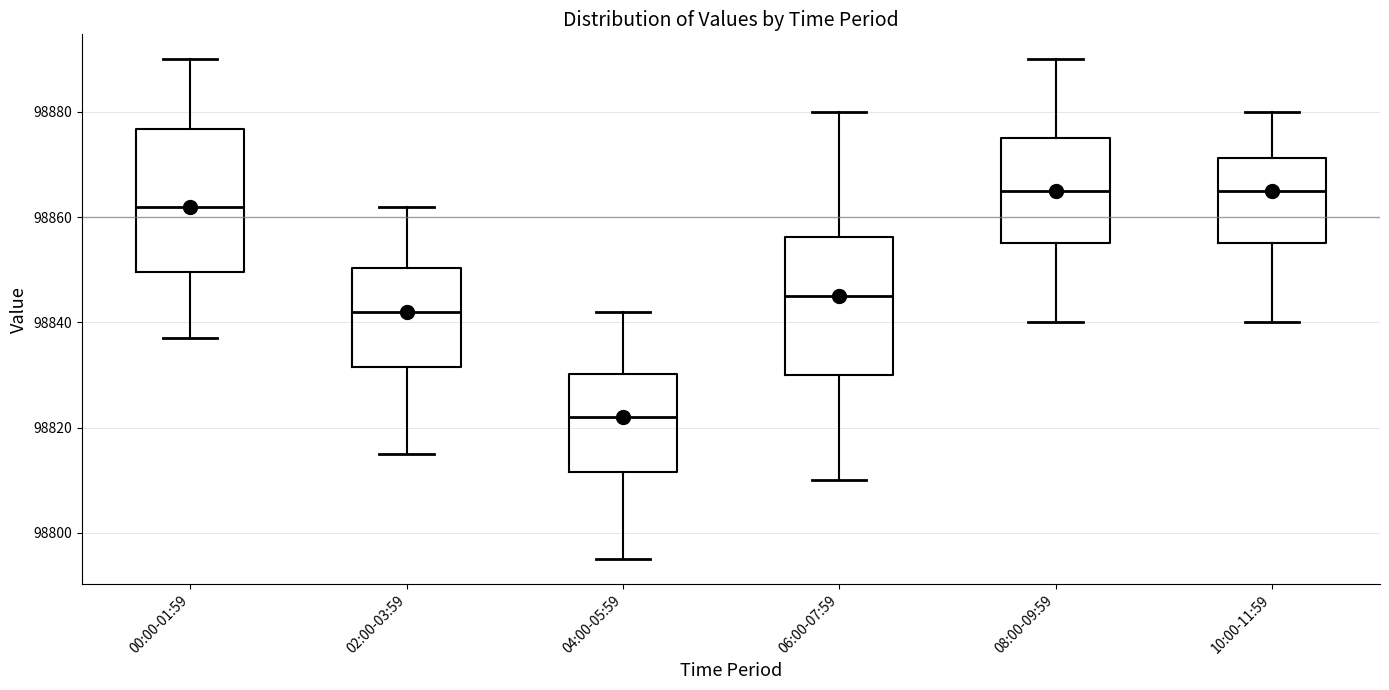

Reading left to right, read every box against the y-axis: the position of its median line, the range the box covers, and the ends of its whiskers. The values are not printed on the chart, so give them approximately, as read against the axis.

00:00-01:59: median 98862, box 98850 to 98876, whiskers 98838 to 98890
02:00-03:59: median 98842, box 98832 to 98850, whiskers 98816 to 98862
04:00-05:59: median 98822, box 98812 to 98830, whiskers 98796 to 98842
06:00-07:59: median 98846, box 98830 to 98856, whiskers 98810 to 98880
08:00-09:59: median 98866, box 98856 to 98876, whiskers 98840 to 98890
10:00-11:59: median 98866, box 98856 to 98872, whiskers 98840 to 98880